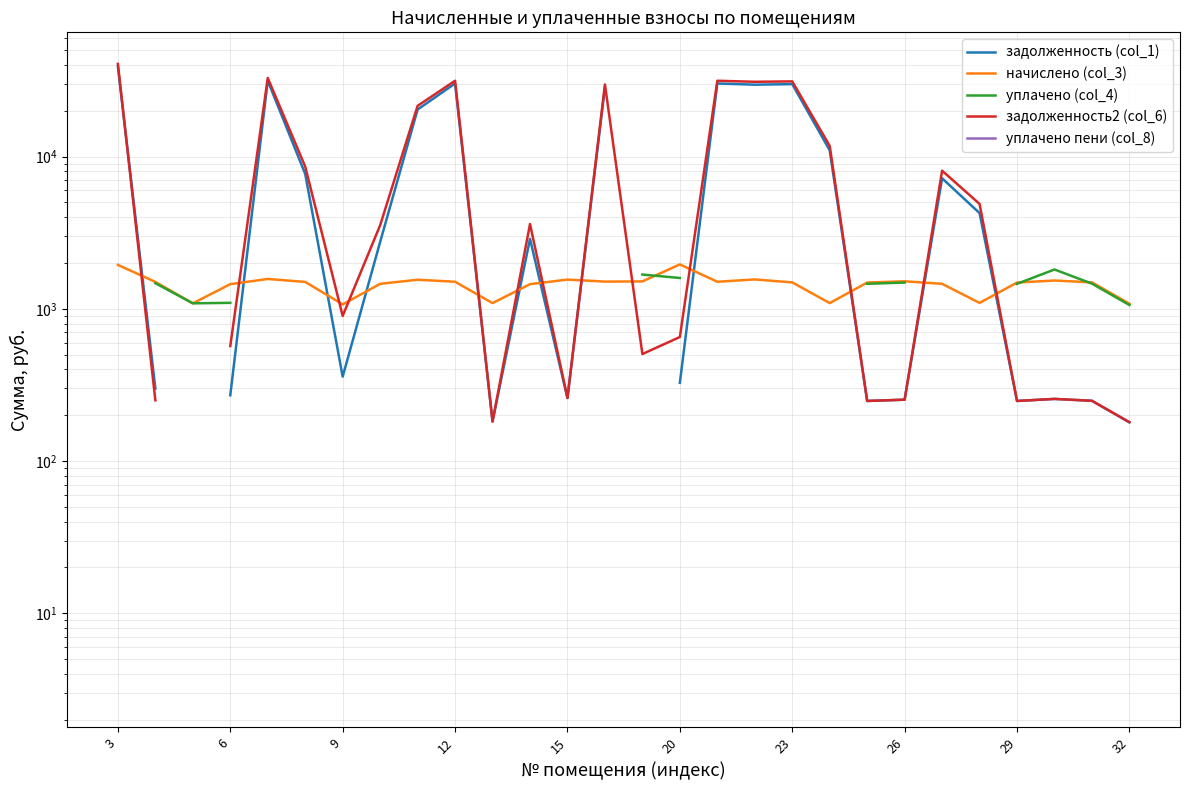

What is the minimum value for задолженность2 (col_6)?

180.0